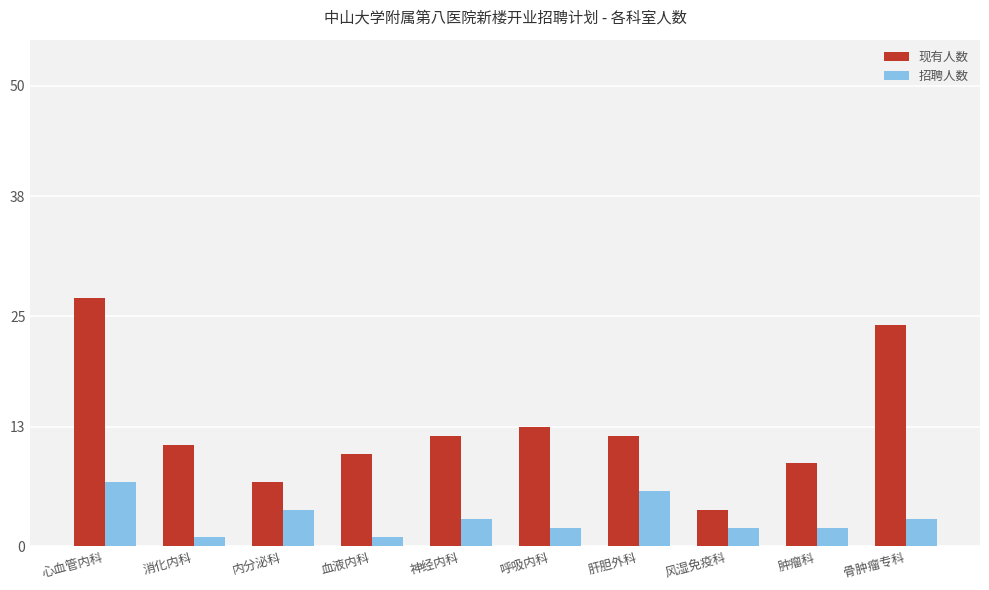

Count the 招聘人数 values in the range 2 to 4.

6